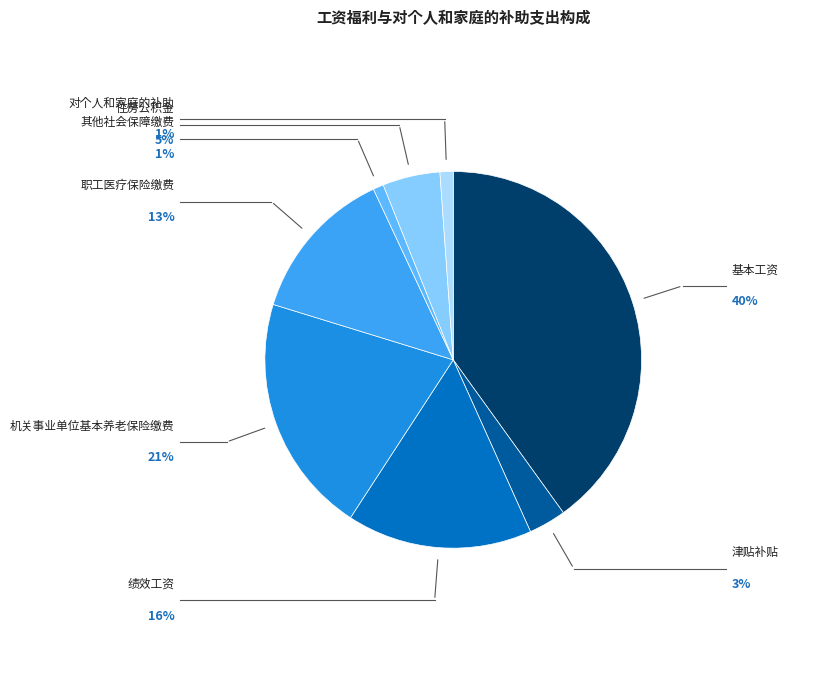

What is the smallest slice in the pie chart?

其他社会保障缴费